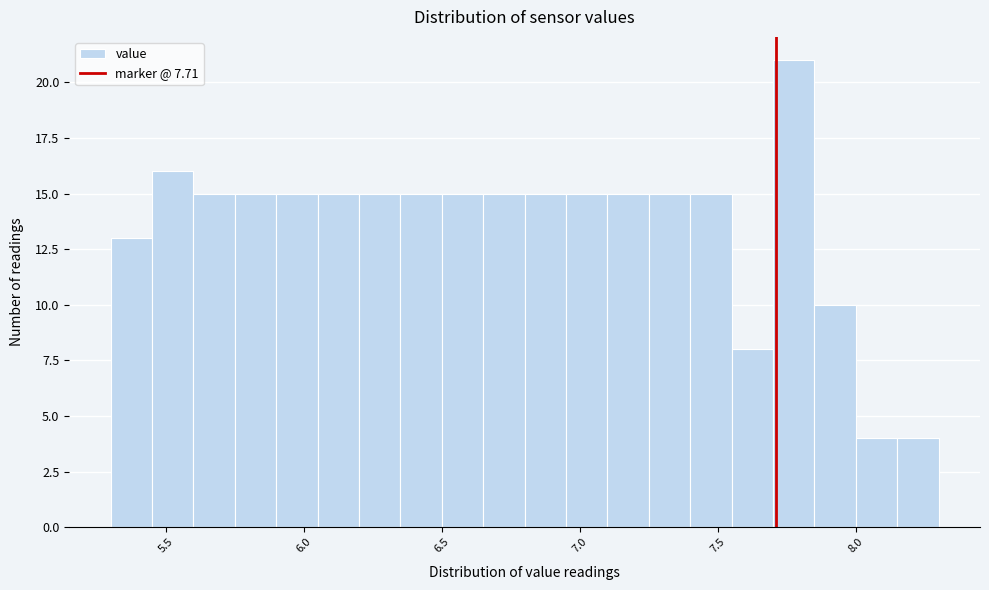

Read against the x-axis, roughly where is the centre of the tallest bar?

7.80